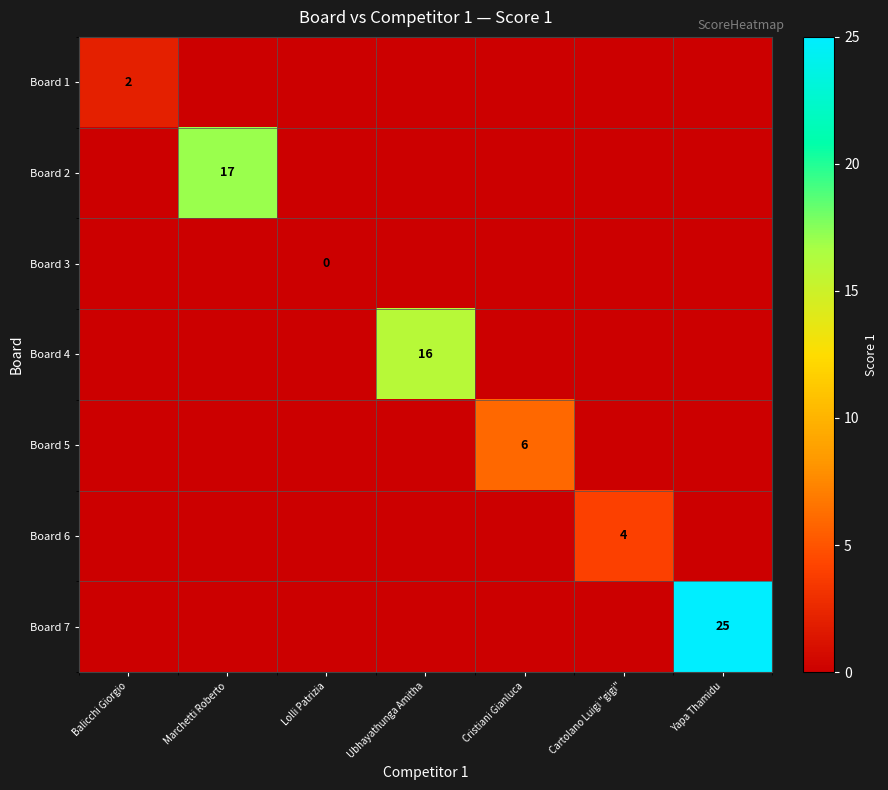

The value of Board 5 at Cristiani Gianluca is 6. True or false?

True